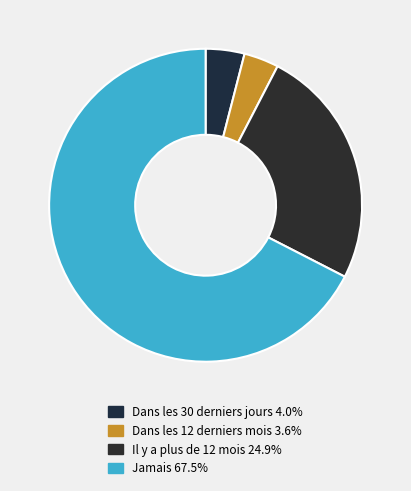

Is it true that Dans les 30 derniers jours is 4% of the pie?

True